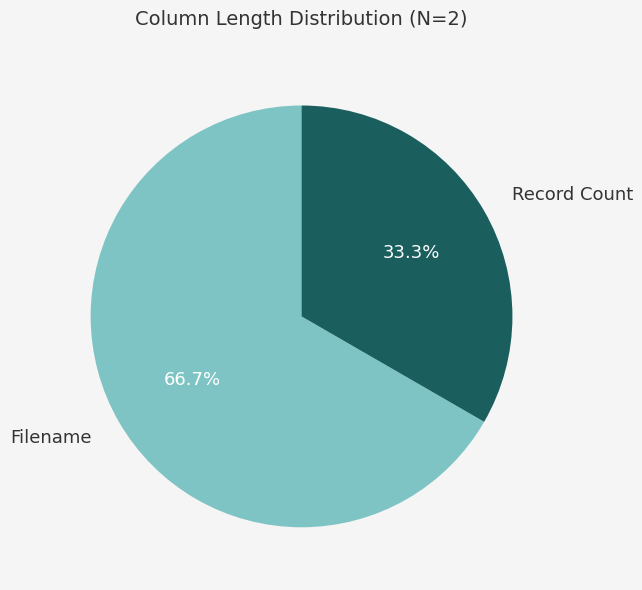

Is the sum of Filename and Record Count greater than half?

Yes